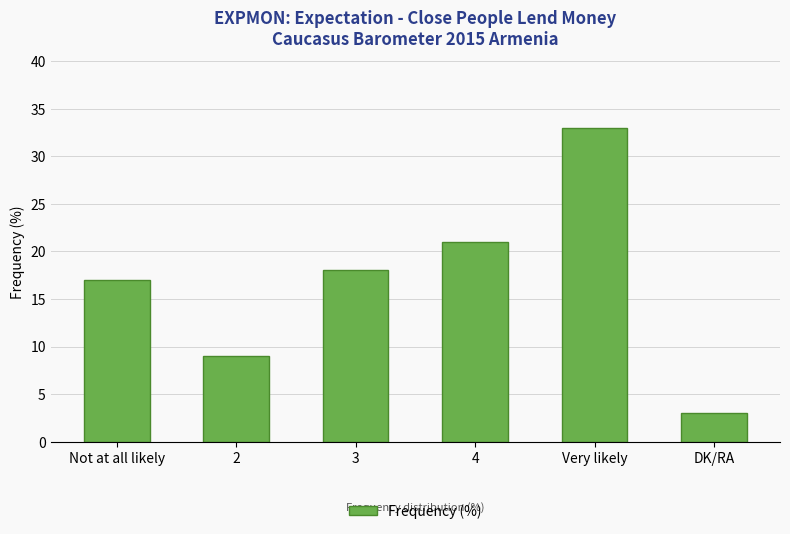

How many bars are there in total?

6